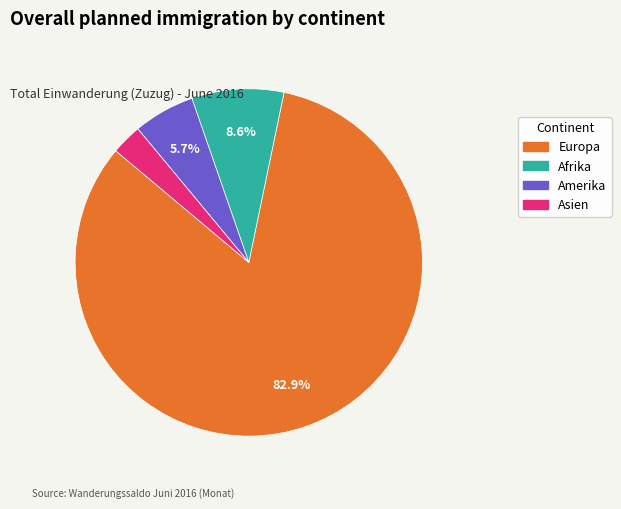

Is there any slice that represents more than half of the pie?

Yes